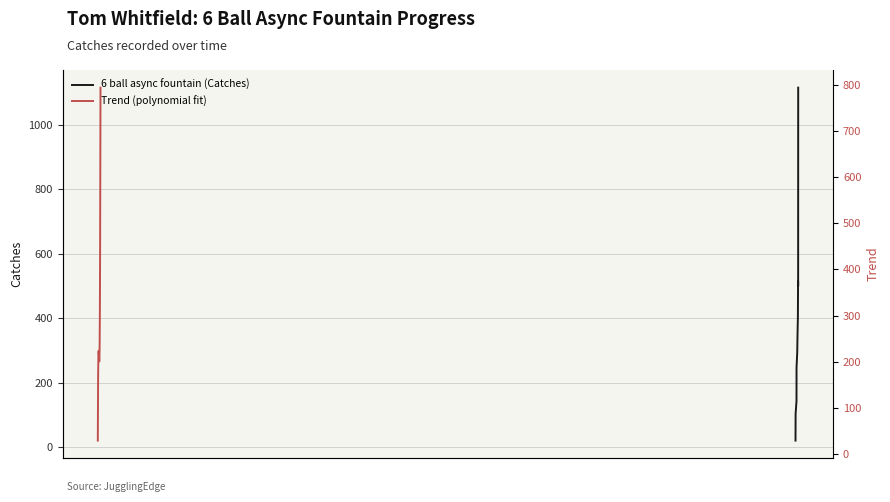

What is the sum of all values?

5119